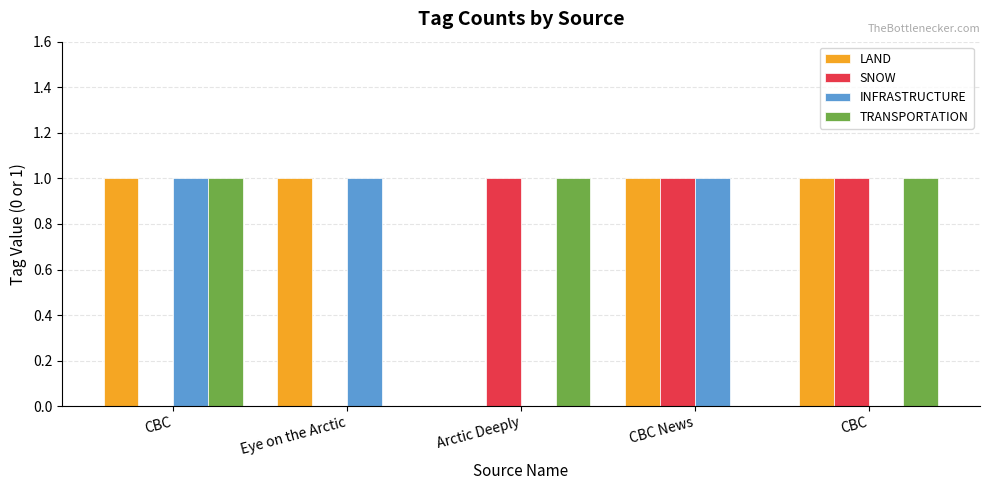

How many series are shown in this chart?

4